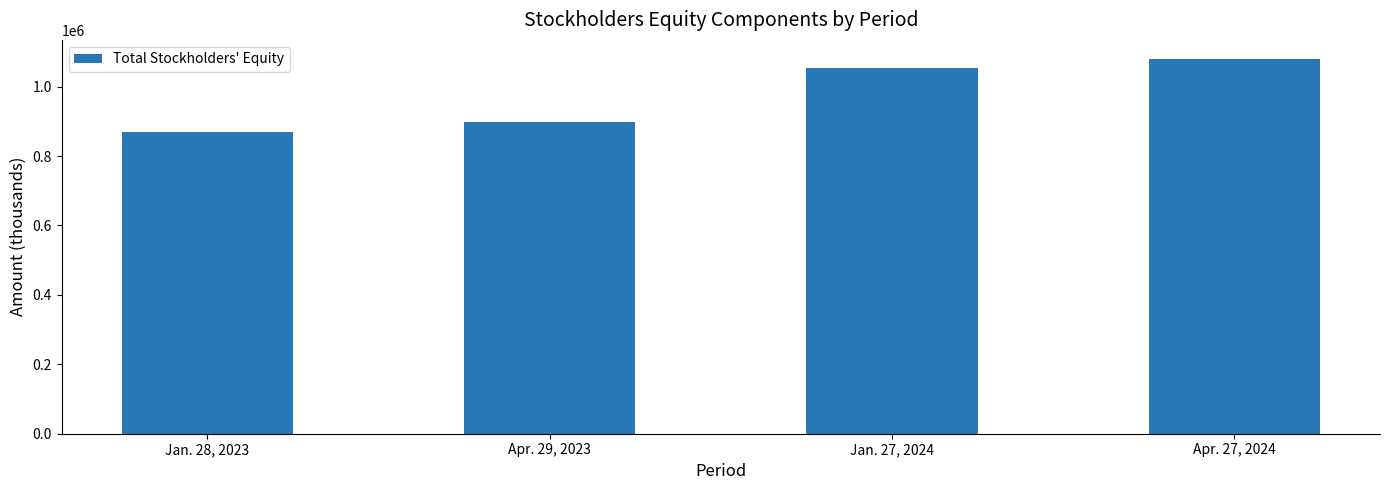

What is the label of the 2nd bar from the left?

Apr. 29, 2023